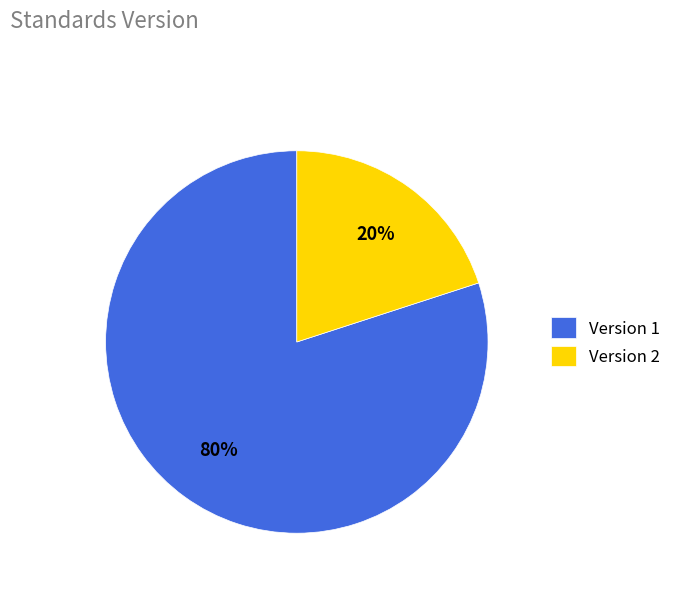

Approximately how many times larger is the value at Version 1 compared to Version 2?

4.0